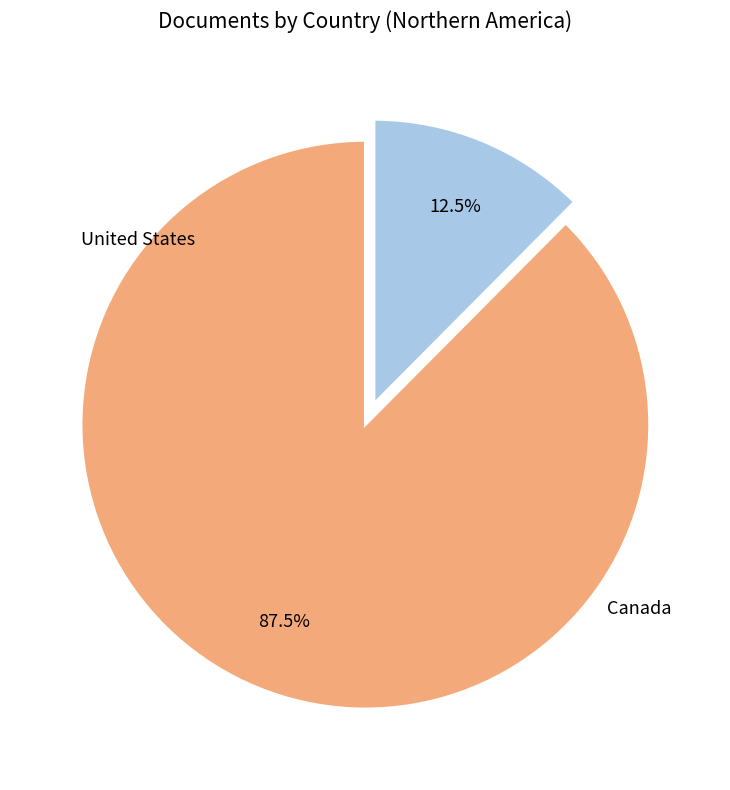

How much of the chart is everything except United States?

12.5%